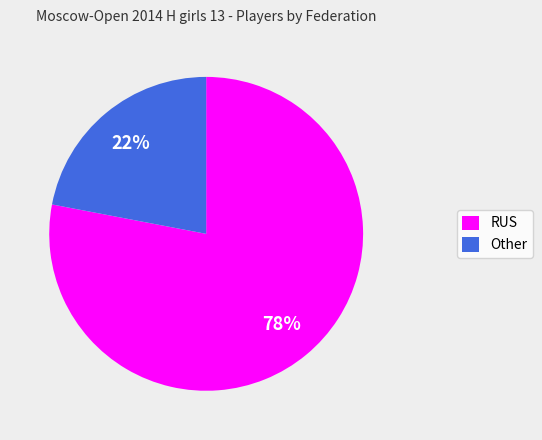

True or false: RUS accounts for 61% of the total.

False